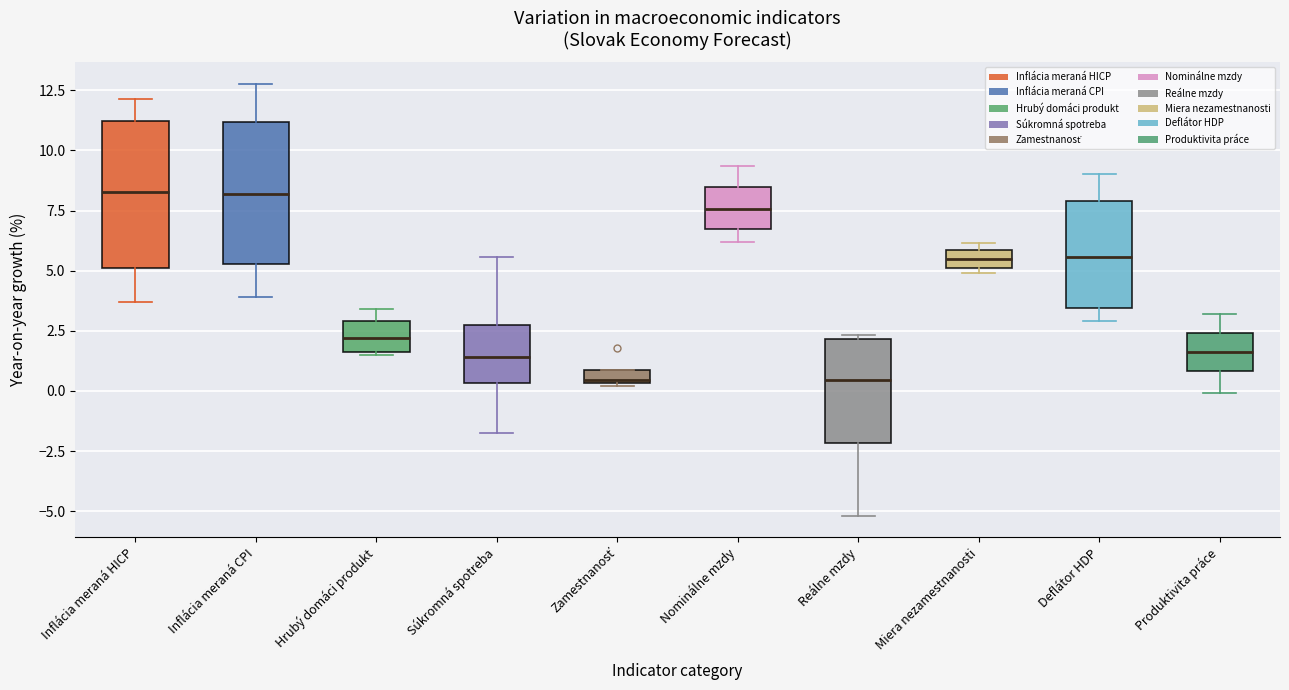

Where does the upper whisker of the box for Nominálne mzdy end on the y-axis? The values are not printed on the chart, so give them approximately, as read against the axis.

9.5